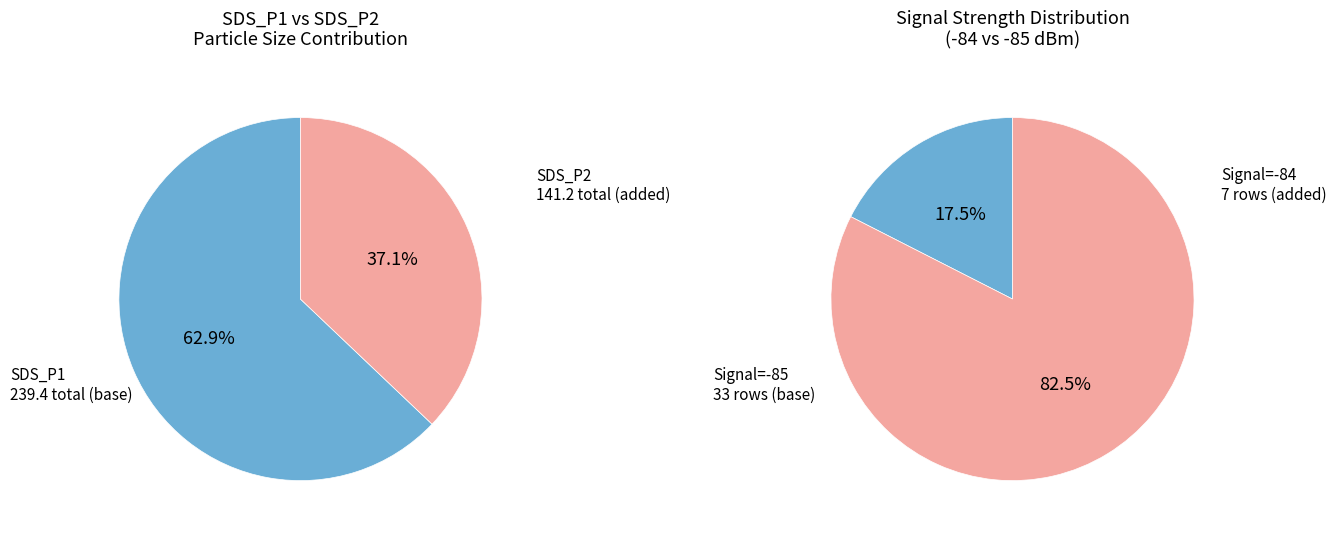

At 34, list the series in order from largest to smallest.

SDS_P1, SDS_P2